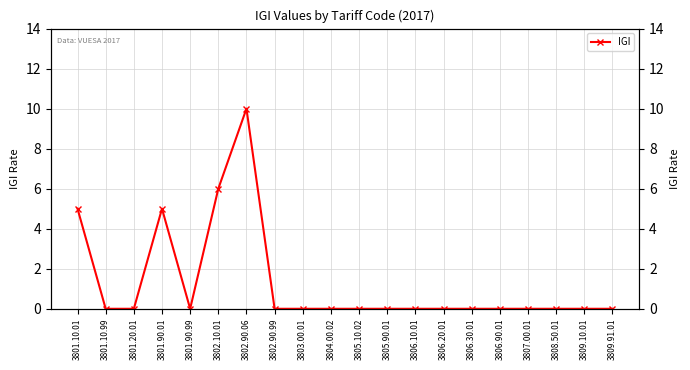

What is the value of the 7th point from the left?

10